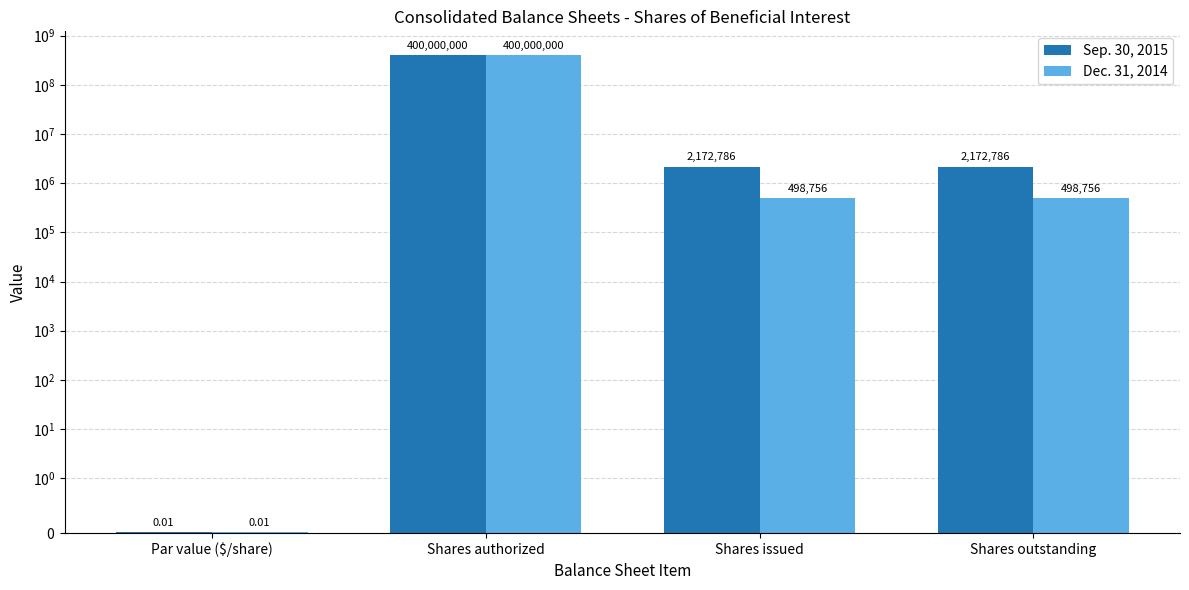

At which label is Dec. 31, 2014 closest to 200000000?

Shares issued